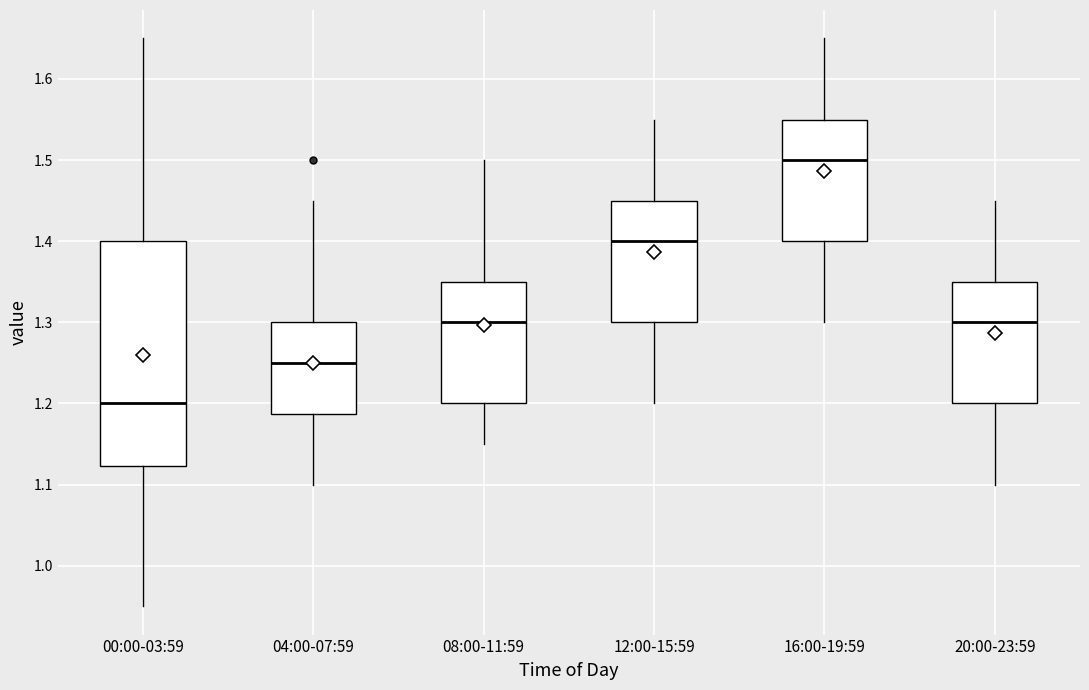

Which box has the highest median line?

16:00-19:59